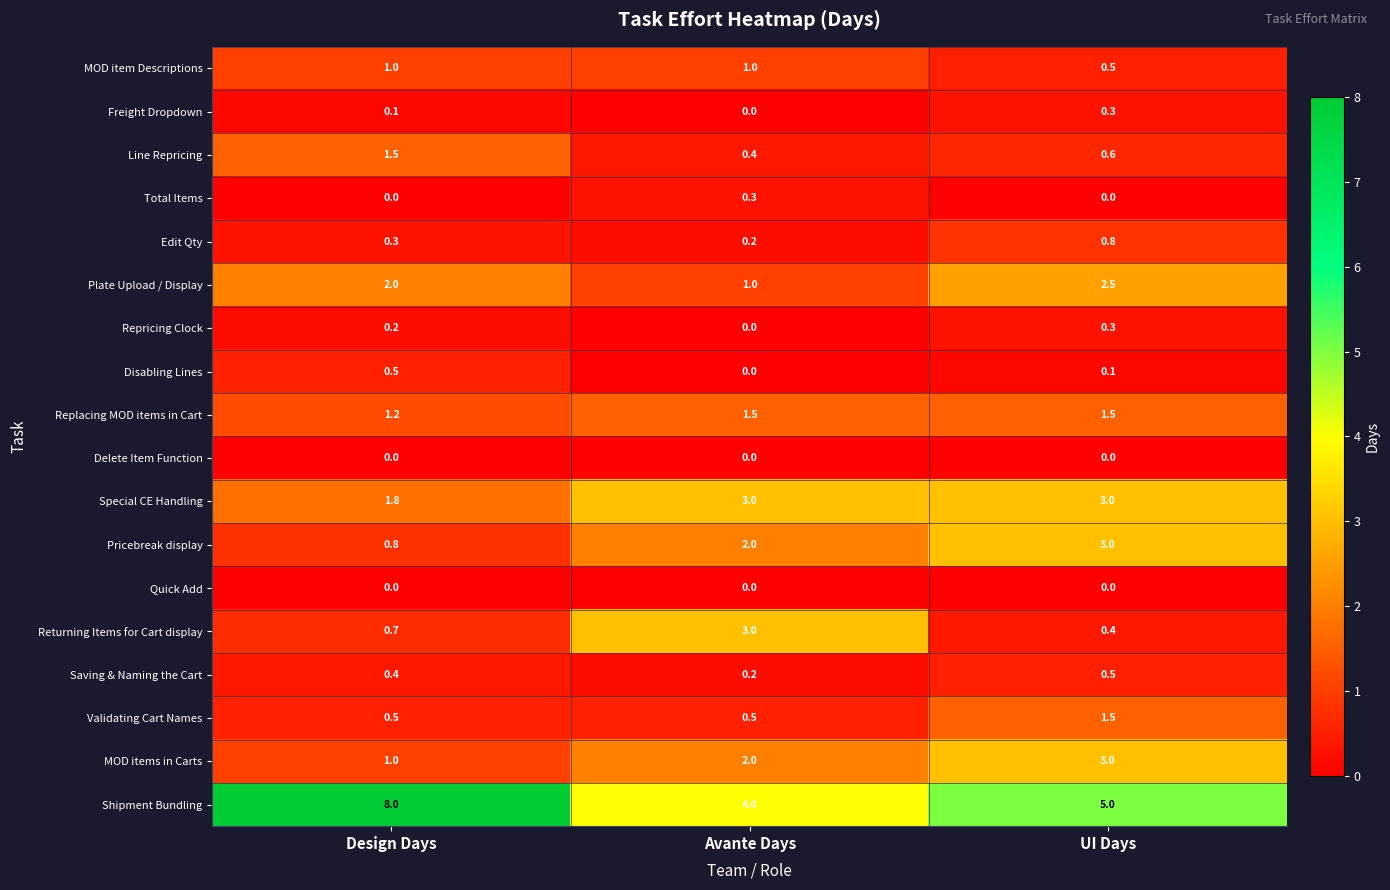

What is the total value across all series at UI Days?

23.0